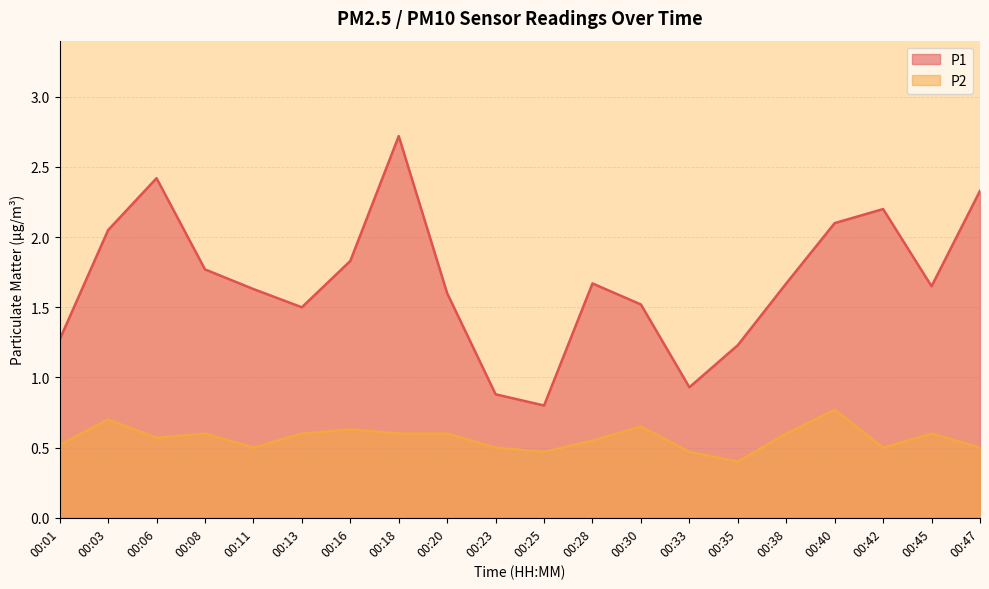

The value of P2 at 00:33 is 0.3. True or false?

False